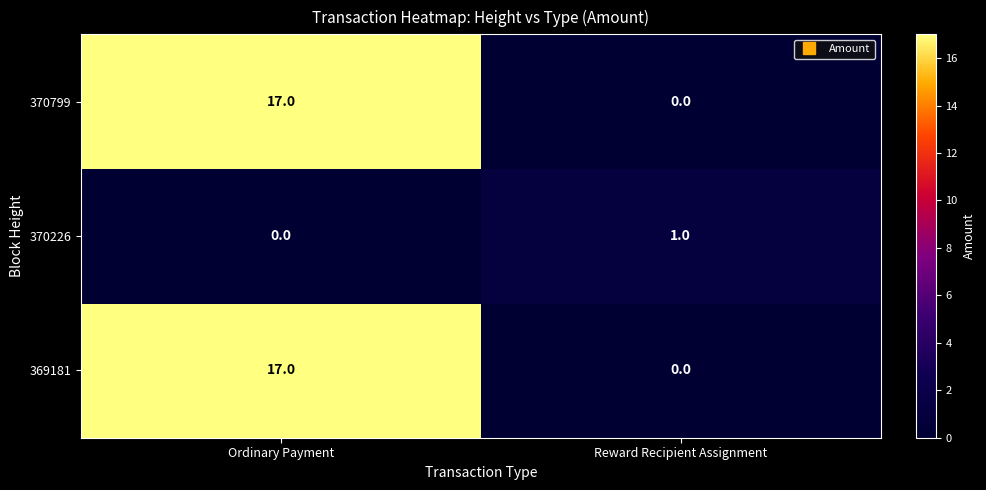

List the labels in order of 370226 value, smallest first.

Ordinary Payment, Reward Recipient Assignment